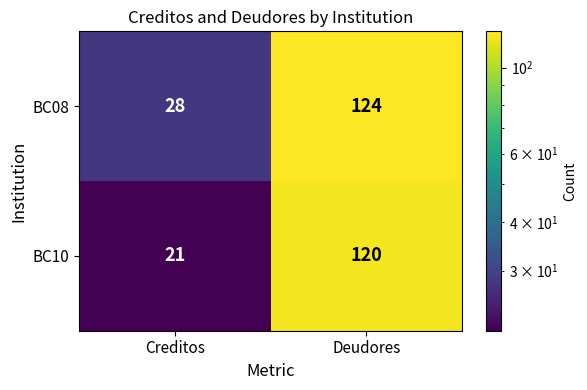

Which series has the largest range (max minus min)?

BC10